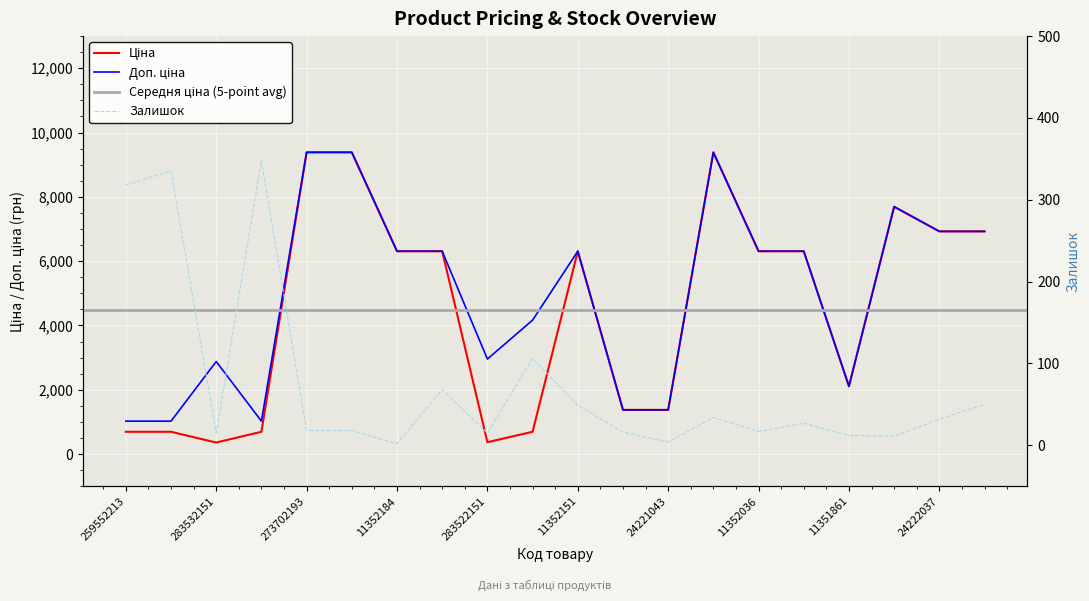

True or false: Доп. ціна and Ціна intersect in this chart.

False